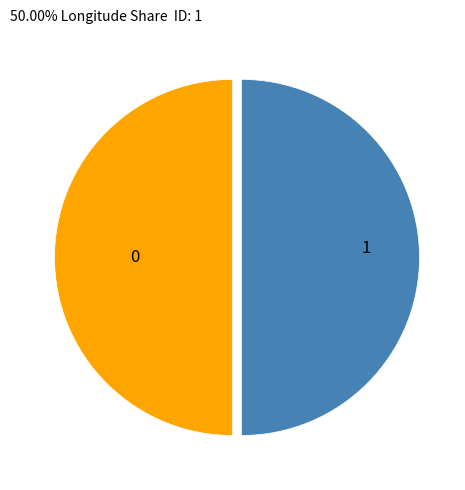

How many segments does this pie chart have?

2